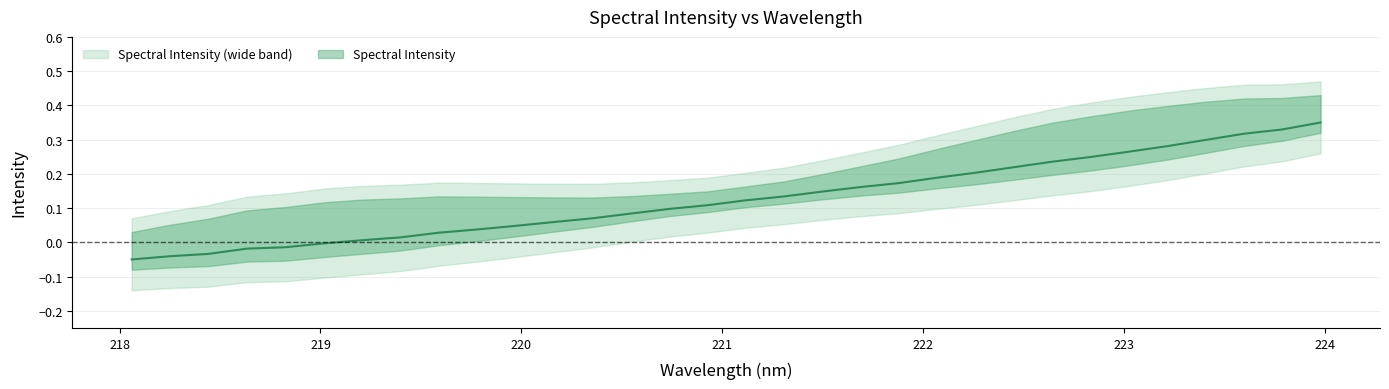

Count the number of categories in the chart.

32